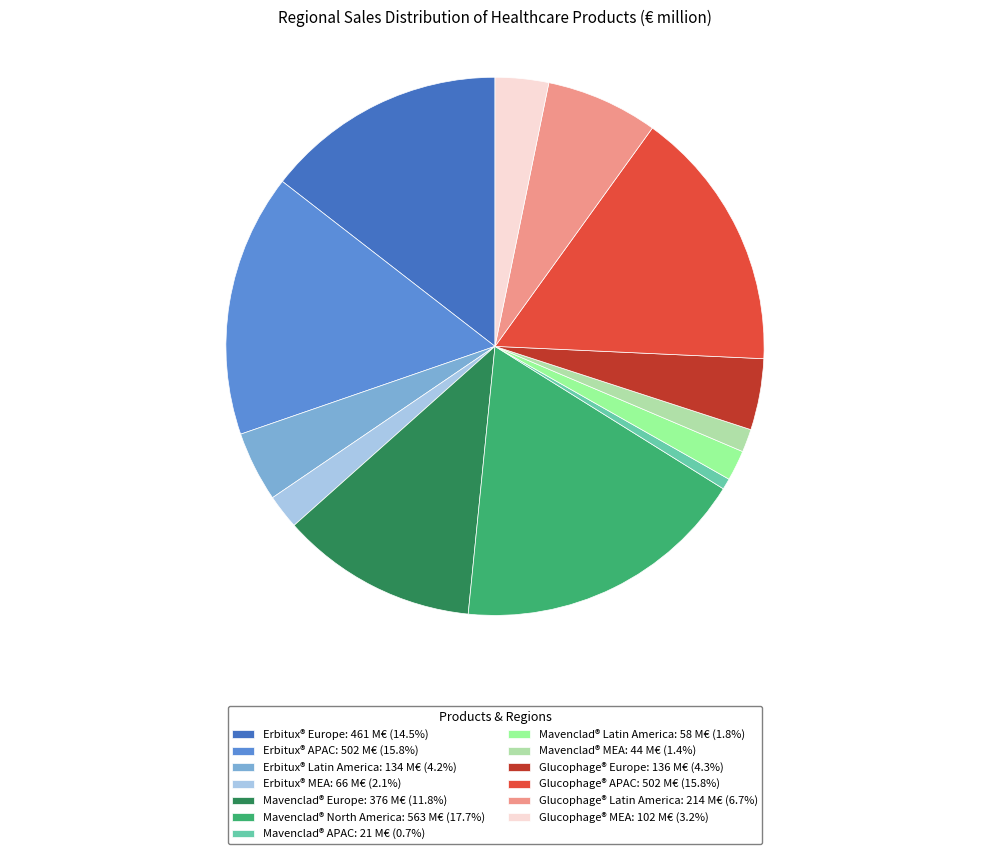

Do Mavenclad® North America and Erbitux® MEA together represent more than half of the pie?

No